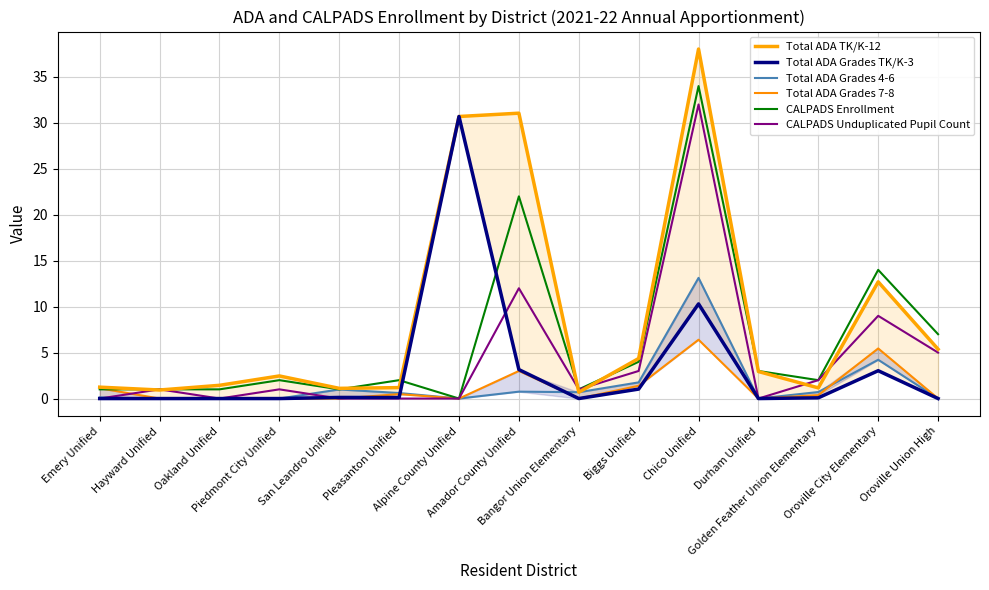

Which label corresponds to the smallest value in the chart?

Emery Unified